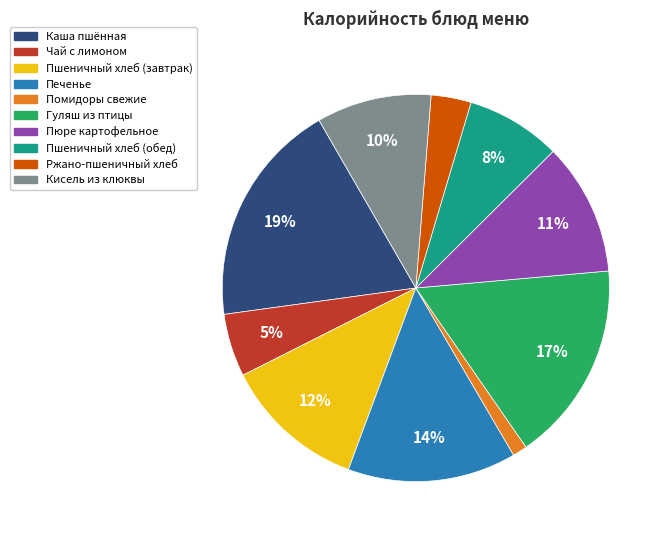

Which category has the smallest portion of the pie?

Помидоры свежие